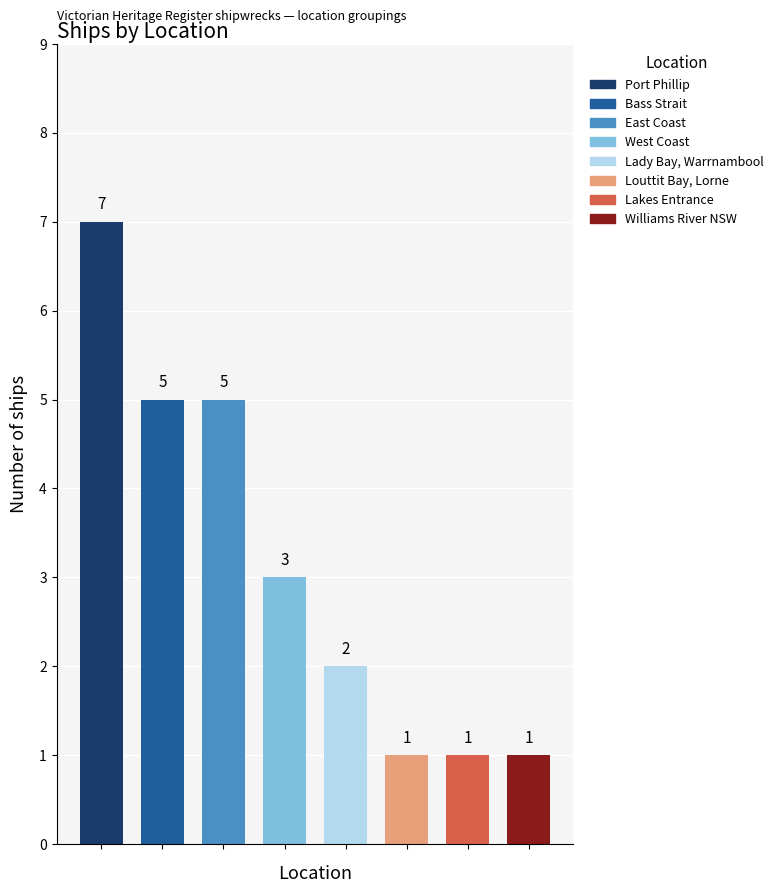

What is the change in value from Bass Strait to Lady Bay, Warrnambool?

-3